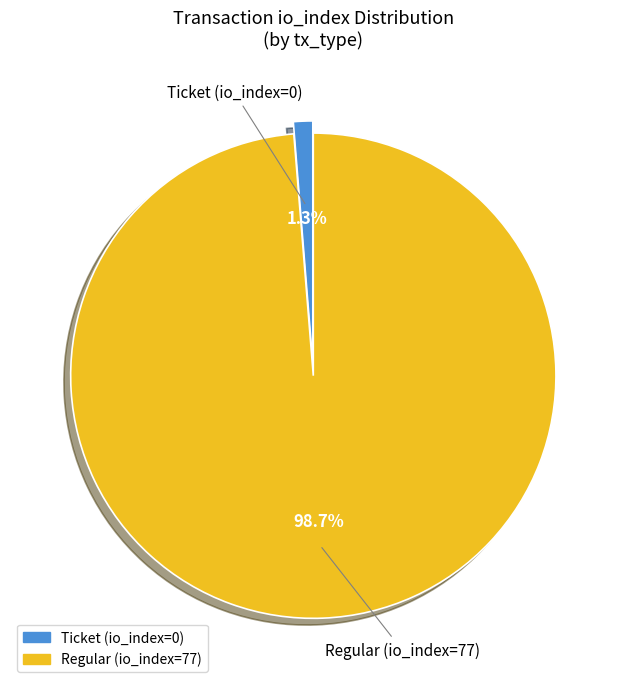

To the nearest percent, what is the difference between the Ticket (io_index=0) and Regular (io_index=77) slice percentages?

97%